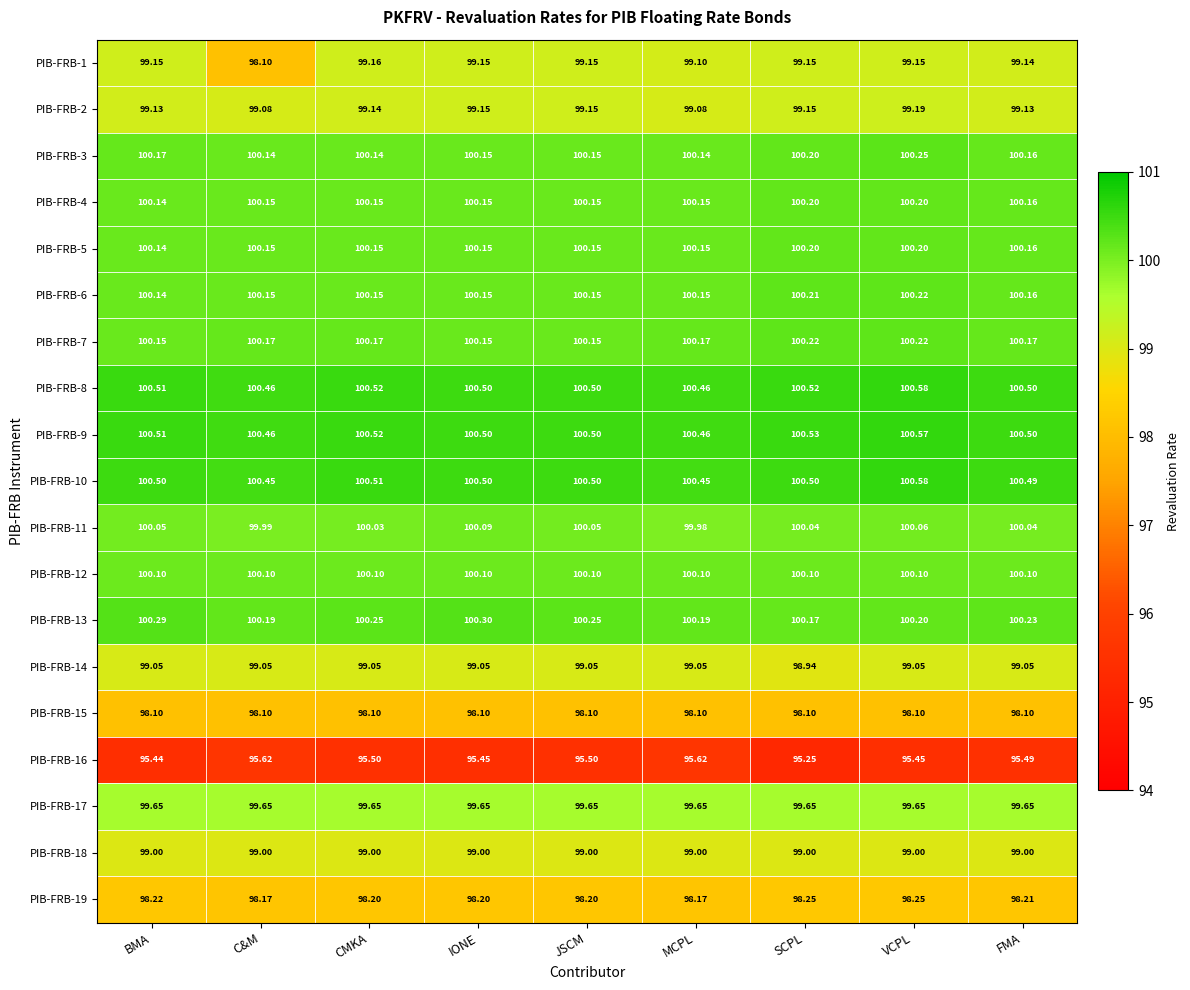

Where is PIB-FRB-13 nearest to the value 100?

SCPL